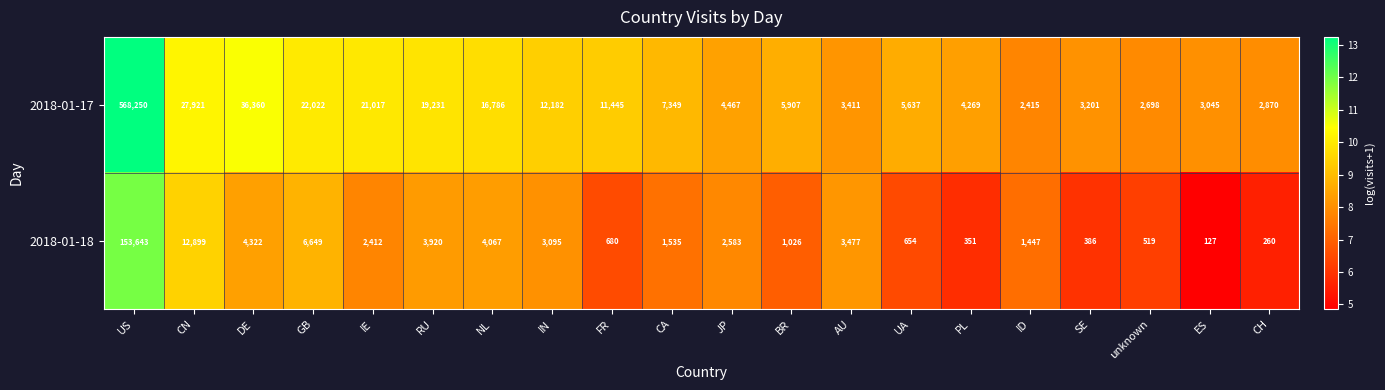

True or false: 2018-01-18 has a value of 127 at ES.

True